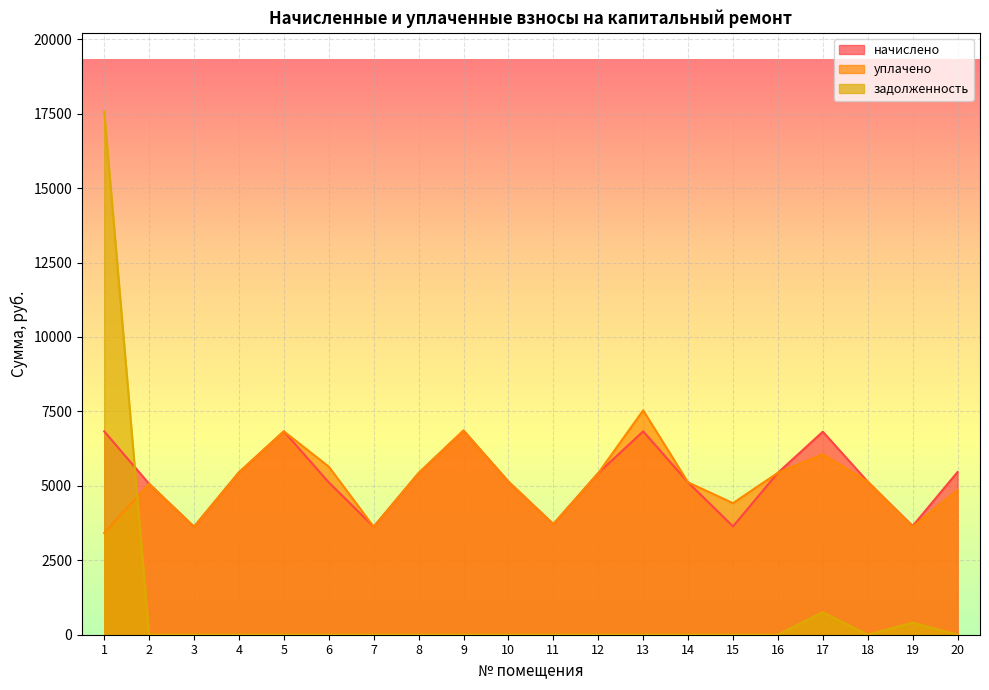

Rank the series at 16 from highest to lowest value.

начислено, уплачено, задолженность